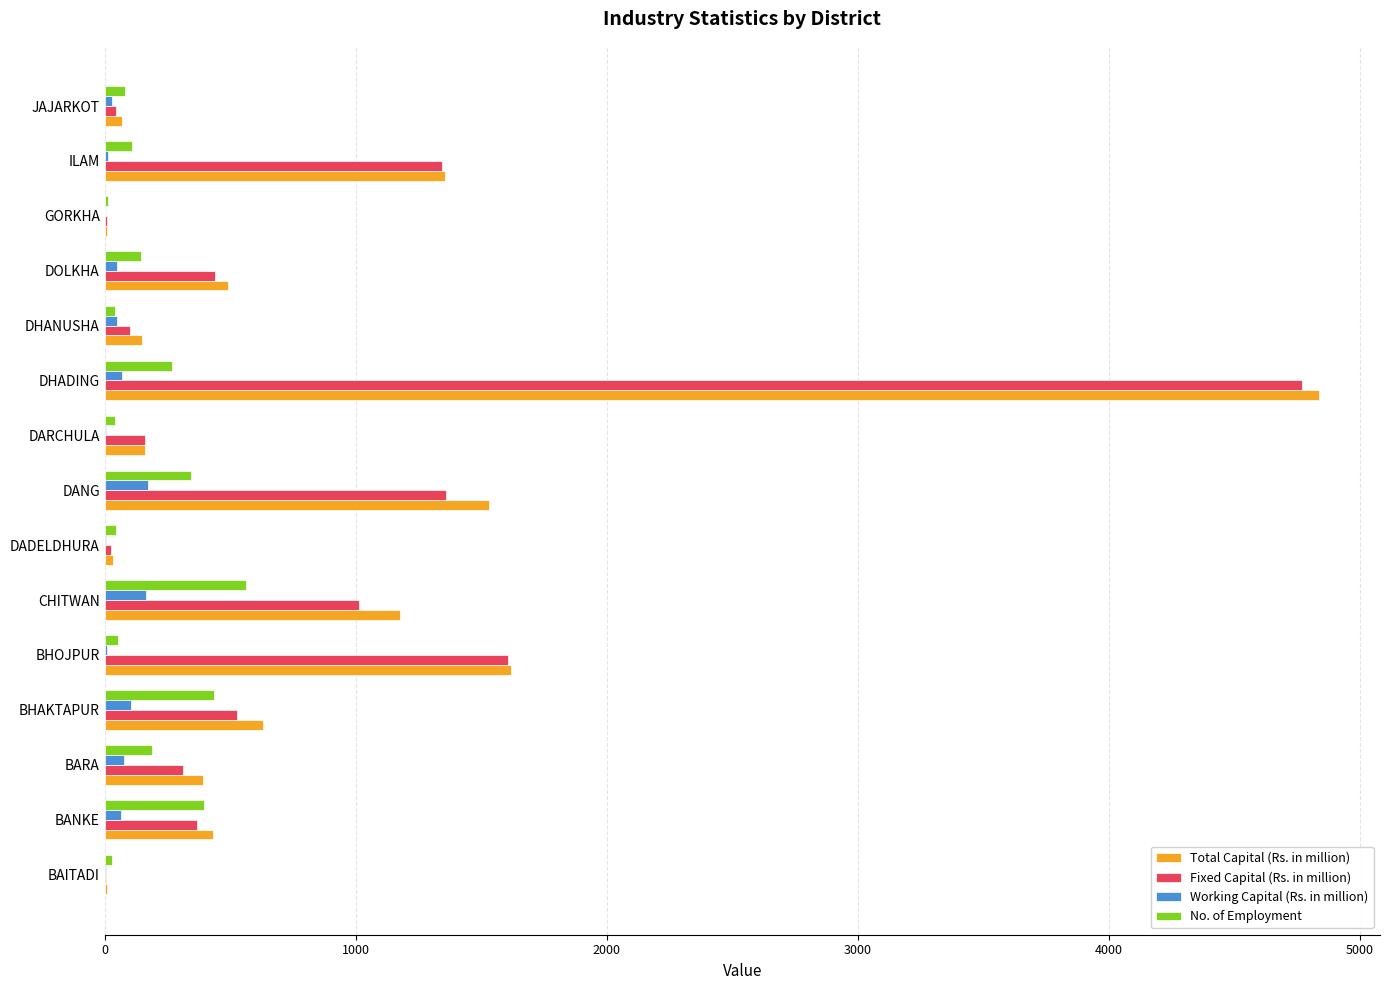

What is the sum of all No. of Employment values?

2751.0